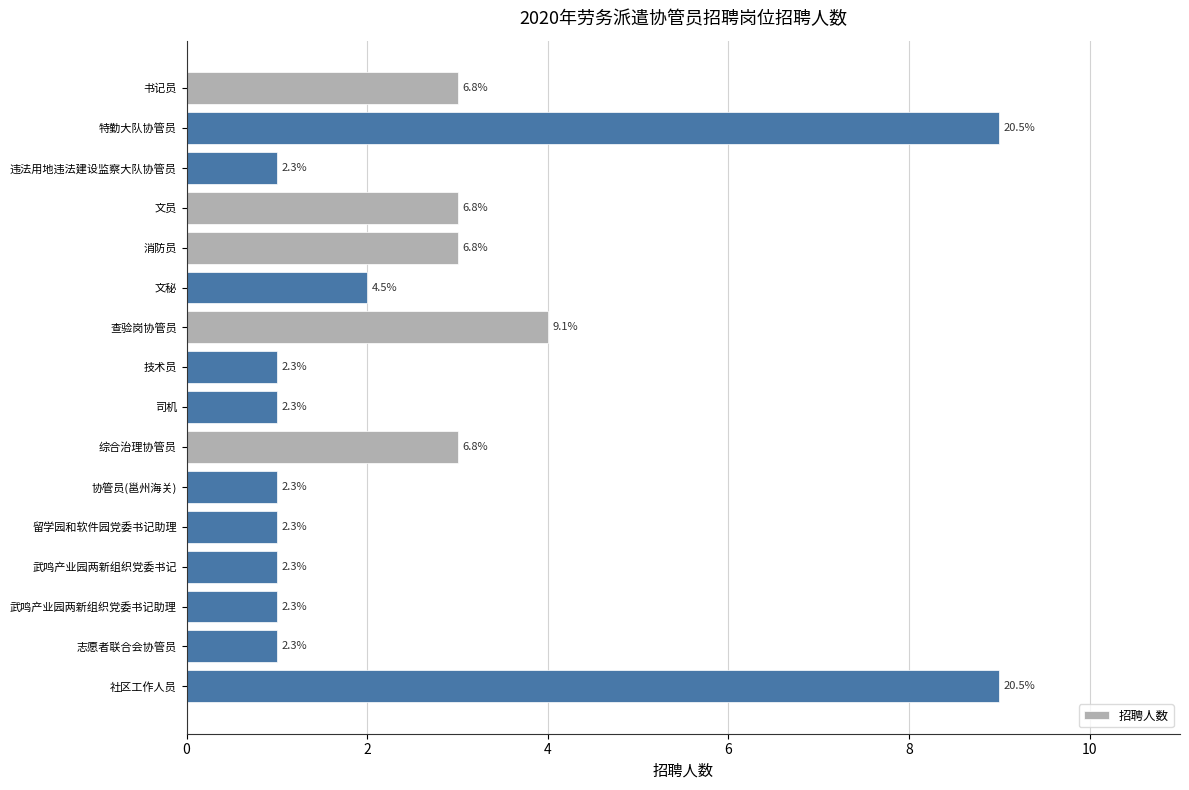

Does the chart contain any negative values?

No